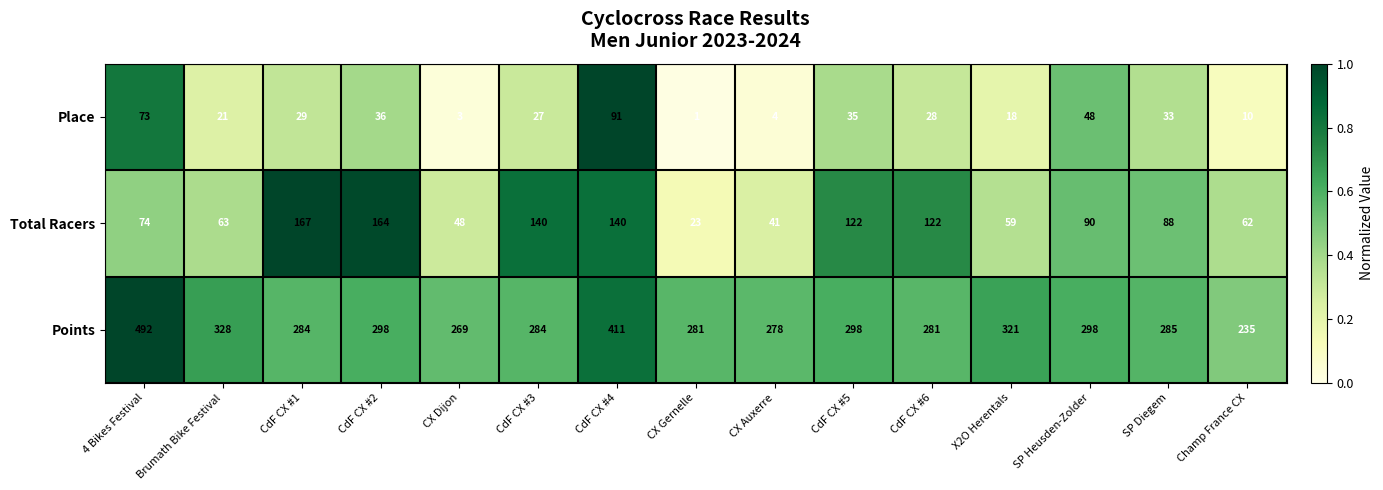

Rank the series by their maximum value, from lowest to highest.

Place, Total Racers, Points